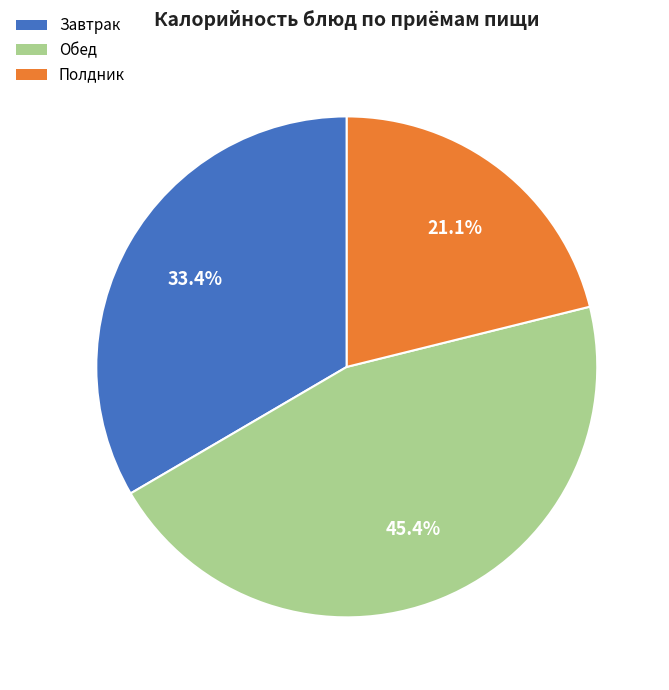

Is there any slice that represents more than half of the pie?

No